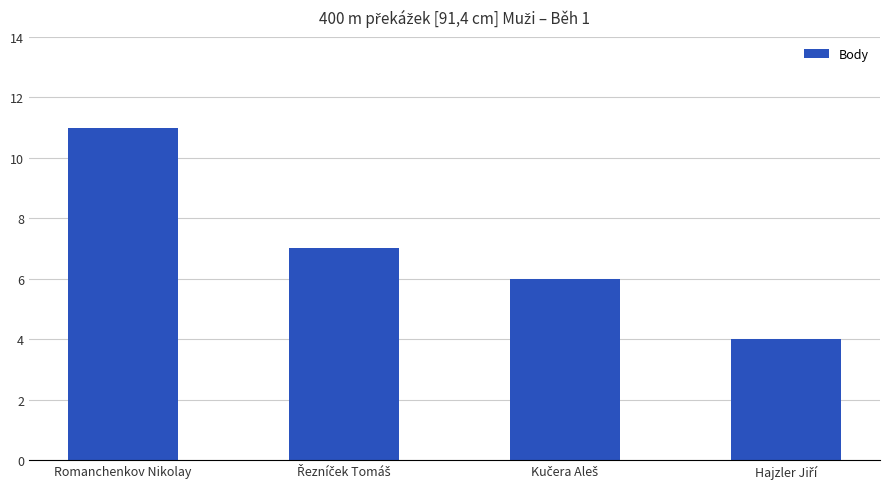

Are the bars grouped side by side (vs. stacked)?

No